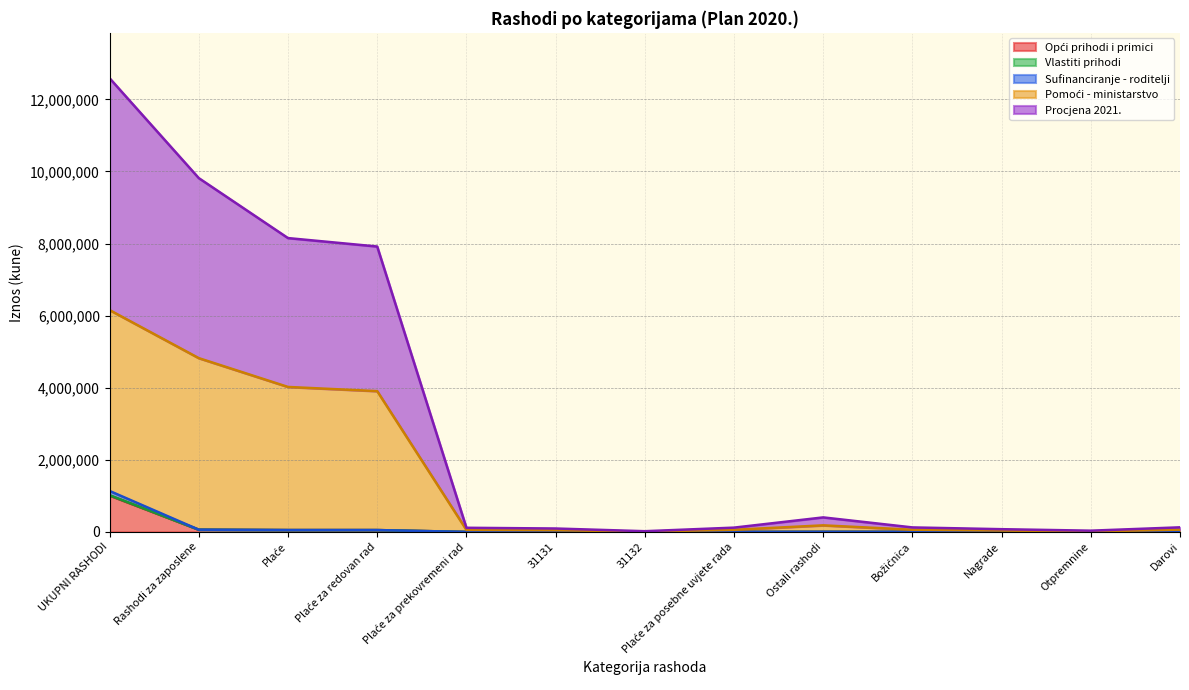

Between Ostali rashodi and Darovi, which is larger?

Ostali rashodi